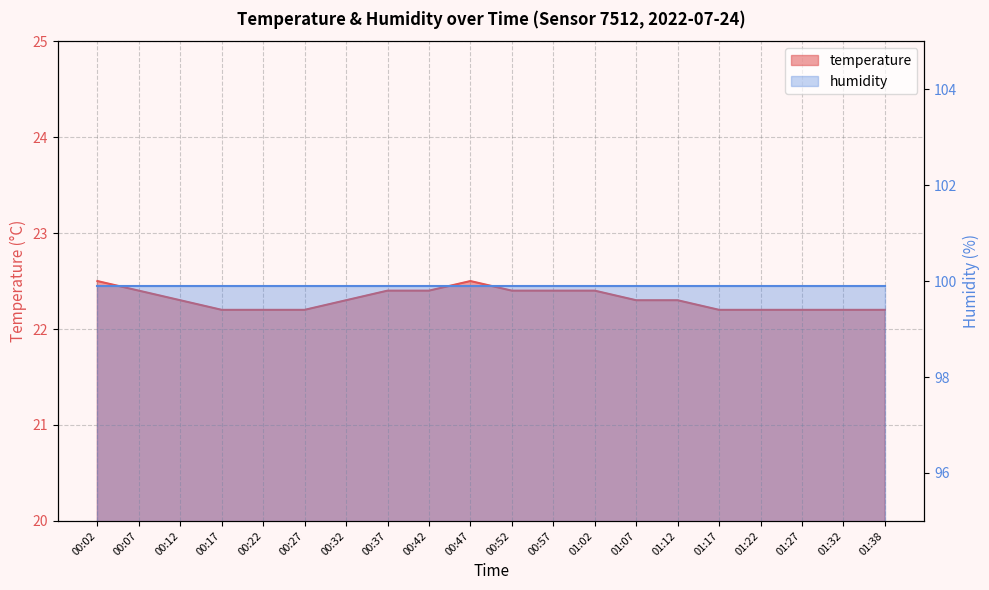

The value at 00:47 is 22.5. True or false?

True